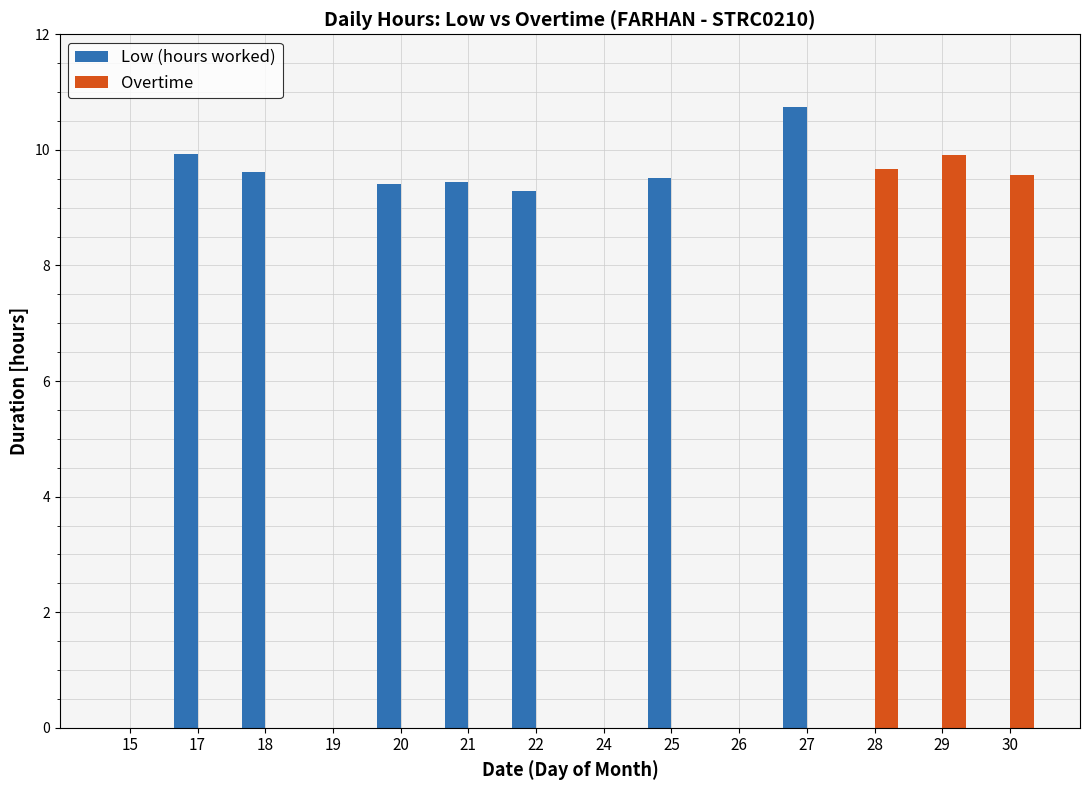

What is the spread (max minus min) of values at 25?

9.5